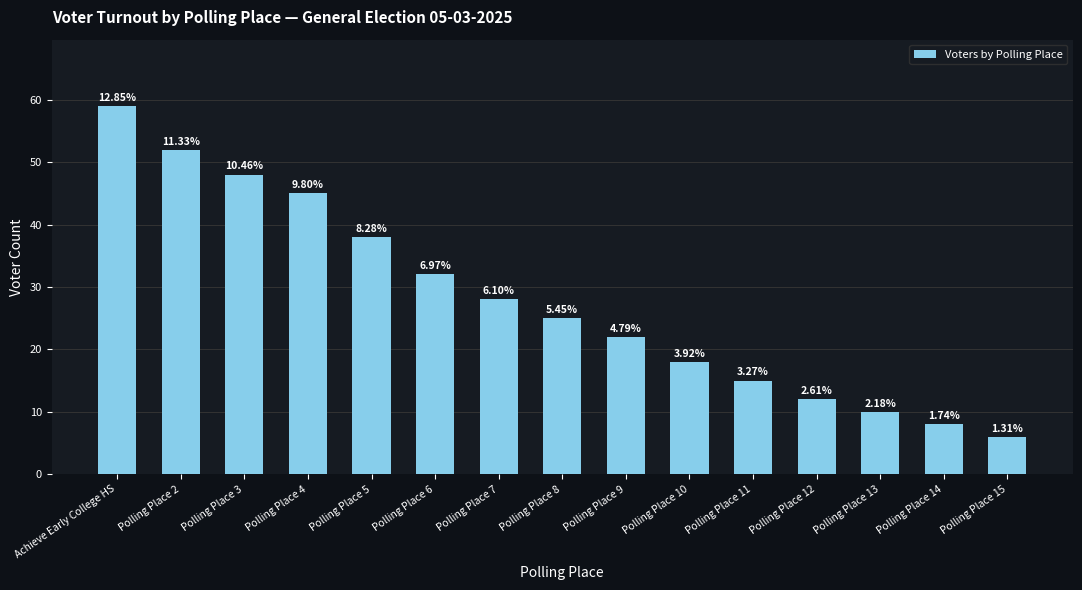

What is the difference between the maximum and second lowest values?

51